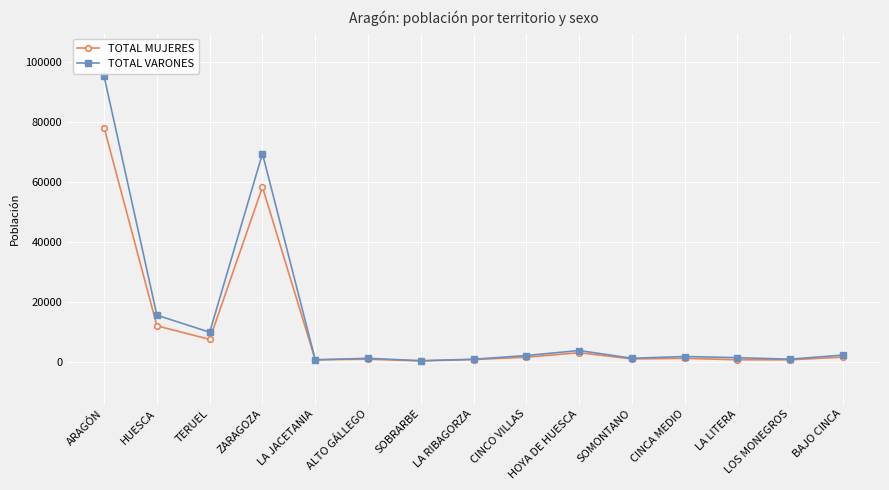

At which category is the sum across all series the highest?

ARAGÓN